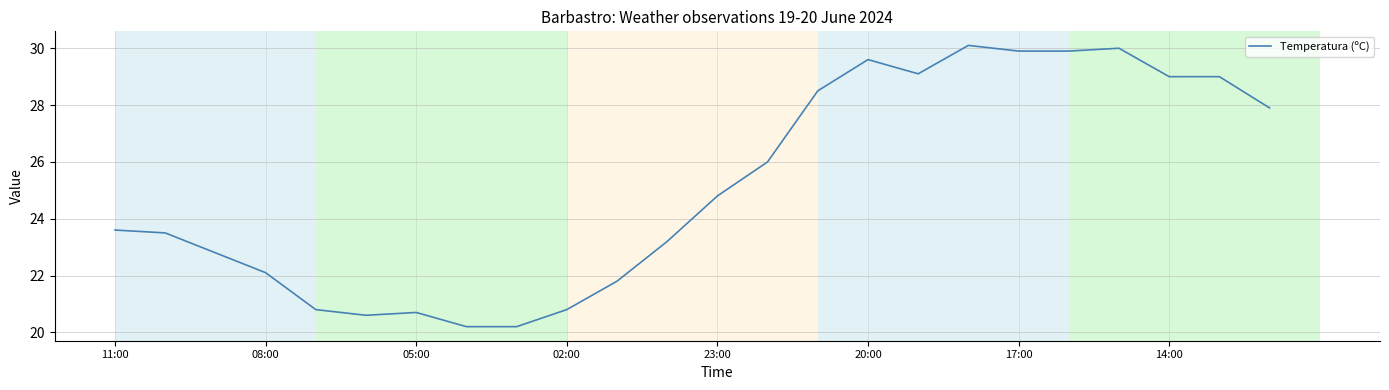

What is the greatest value displayed?

30.1